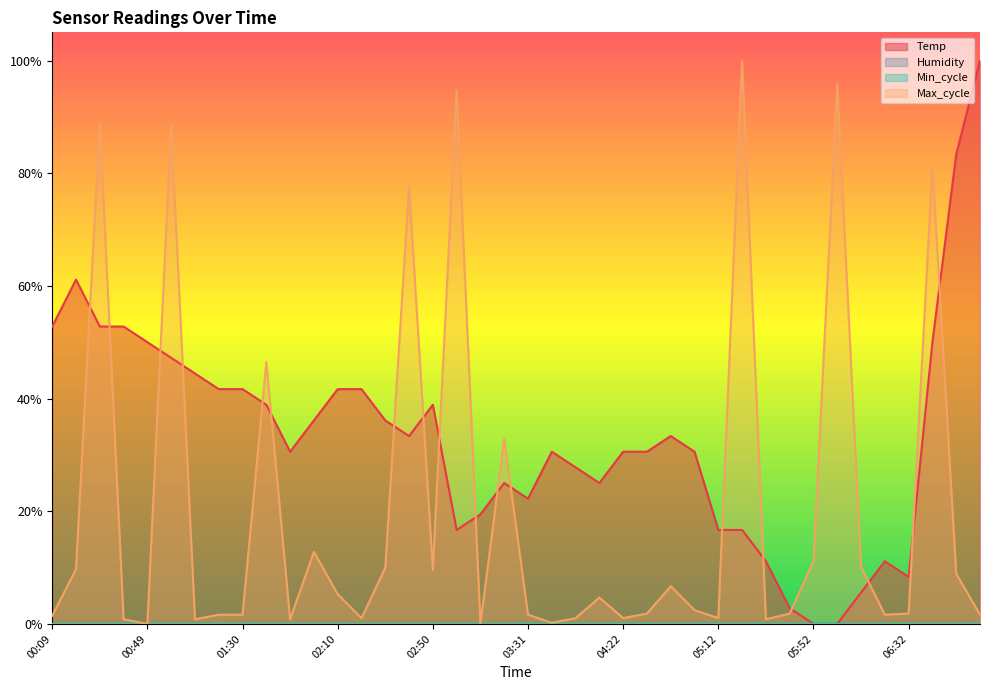

What is the spread (max minus min) of values at 01:30?

0.4